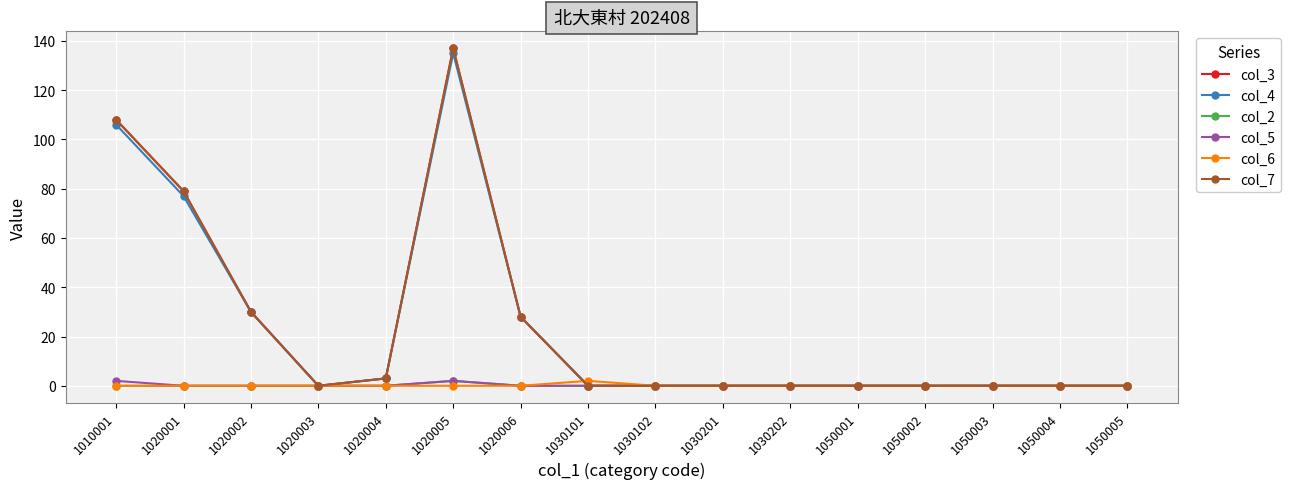

What is the spread (max minus min) of values at 1020005?

137